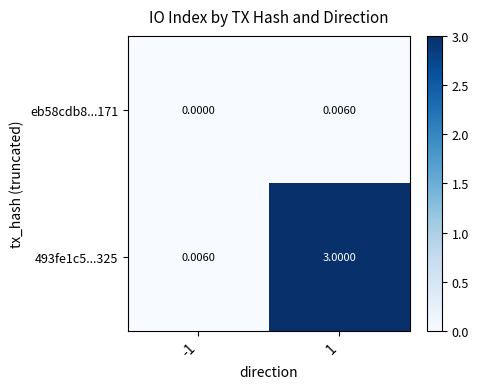

How many data points in eb58cdb8...171 are above 0?

1